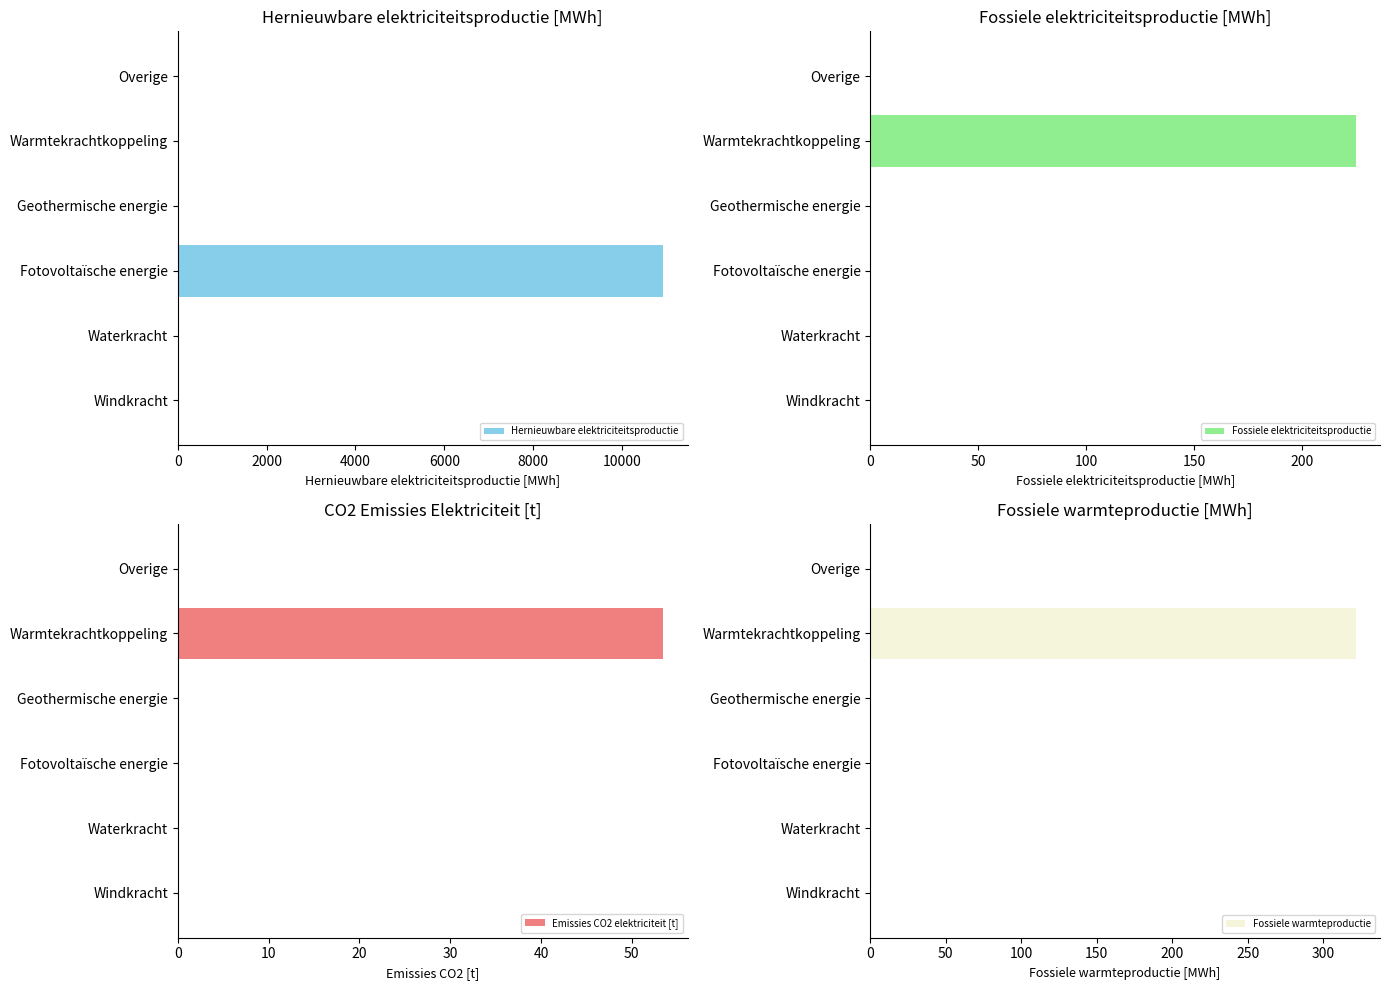

What is the sum of all Hernieuwbare elektriciteitsproductie values?

10929.4